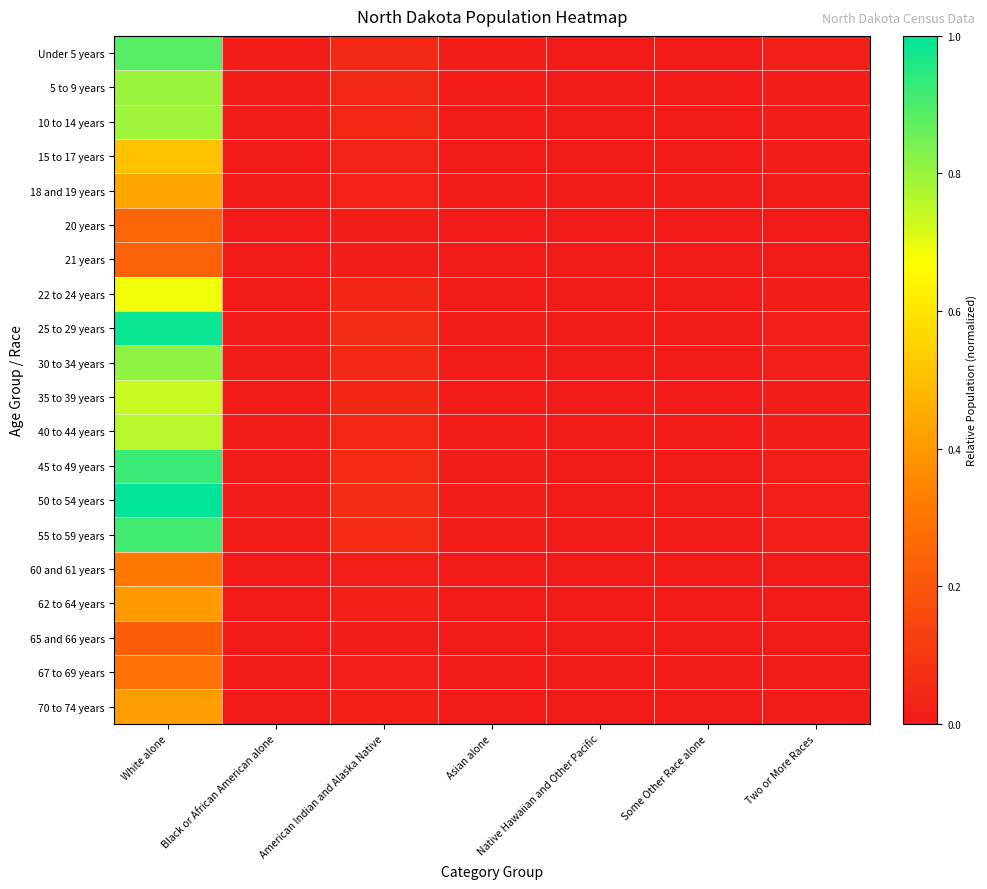

Reading left to right, extract all data points from this chart.

Under 5 years: White alone=0.9	Black or African American alone=0.0	American Indian and Alaska Native=0.1	Asian alone=0.0	Native Hawaiian and Other Pacific=0.0	Some Other Race alone=0.0	Two or More Races=0.0
5 to 9 years: White alone=0.8	Black or African American alone=0.0	American Indian and Alaska Native=0.0	Asian alone=0.0	Native Hawaiian and Other Pacific=0.0	Some Other Race alone=0.0	Two or More Races=0.0
10 to 14 years: White alone=0.8	Black or African American alone=0.0	American Indian and Alaska Native=0.0	Asian alone=0.0	Native Hawaiian and Other Pacific=0.0	Some Other Race alone=0.0	Two or More Races=0.0
15 to 17 years: White alone=0.5	Black or African American alone=0.0	American Indian and Alaska Native=0.0	Asian alone=0.0	Native Hawaiian and Other Pacific=0.0	Some Other Race alone=0.0	Two or More Races=0.0
18 and 19 years: White alone=0.4	Black or African American alone=0.0	American Indian and Alaska Native=0.0	Asian alone=0.0	Native Hawaiian and Other Pacific=0.0	Some Other Race alone=0.0	Two or More Races=0.0
20 years: White alone=0.2	Black or African American alone=0.0	American Indian and Alaska Native=0.0	Asian alone=0.0	Native Hawaiian and Other Pacific=0.0	Some Other Race alone=0.0	Two or More Races=0.0
21 years: White alone=0.2	Black or African American alone=0.0	American Indian and Alaska Native=0.0	Asian alone=0.0	Native Hawaiian and Other Pacific=0.0	Some Other Race alone=0.0	Two or More Races=0.0
22 to 24 years: White alone=0.7	Black or African American alone=0.0	American Indian and Alaska Native=0.0	Asian alone=0.0	Native Hawaiian and Other Pacific=0.0	Some Other Race alone=0.0	Two or More Races=0.0
25 to 29 years: White alone=1.0	Black or African American alone=0.0	American Indian and Alaska Native=0.1	Asian alone=0.0	Native Hawaiian and Other Pacific=0.0	Some Other Race alone=0.0	Two or More Races=0.0
30 to 34 years: White alone=0.8	Black or African American alone=0.0	American Indian and Alaska Native=0.0	Asian alone=0.0	Native Hawaiian and Other Pacific=0.0	Some Other Race alone=0.0	Two or More Races=0.0
35 to 39 years: White alone=0.7	Black or African American alone=0.0	American Indian and Alaska Native=0.0	Asian alone=0.0	Native Hawaiian and Other Pacific=0.0	Some Other Race alone=0.0	Two or More Races=0.0
40 to 44 years: White alone=0.8	Black or African American alone=0.0	American Indian and Alaska Native=0.0	Asian alone=0.0	Native Hawaiian and Other Pacific=0.0	Some Other Race alone=0.0	Two or More Races=0.0
45 to 49 years: White alone=0.9	Black or African American alone=0.0	American Indian and Alaska Native=0.1	Asian alone=0.0	Native Hawaiian and Other Pacific=0.0	Some Other Race alone=0.0	Two or More Races=0.0
50 to 54 years: White alone=1.0	Black or African American alone=0.0	American Indian and Alaska Native=0.1	Asian alone=0.0	Native Hawaiian and Other Pacific=0.0	Some Other Race alone=0.0	Two or More Races=0.0
55 to 59 years: White alone=0.9	Black or African American alone=0.0	American Indian and Alaska Native=0.1	Asian alone=0.0	Native Hawaiian and Other Pacific=0.0	Some Other Race alone=0.0	Two or More Races=0.0
60 and 61 years: White alone=0.3	Black or African American alone=0.0	American Indian and Alaska Native=0.0	Asian alone=0.0	Native Hawaiian and Other Pacific=0.0	Some Other Race alone=0.0	Two or More Races=0.0
62 to 64 years: White alone=0.4	Black or African American alone=0.0	American Indian and Alaska Native=0.0	Asian alone=0.0	Native Hawaiian and Other Pacific=0.0	Some Other Race alone=0.0	Two or More Races=0.0
65 and 66 years: White alone=0.2	Black or African American alone=0.0	American Indian and Alaska Native=0.0	Asian alone=0.0	Native Hawaiian and Other Pacific=0.0	Some Other Race alone=0.0	Two or More Races=0.0
67 to 69 years: White alone=0.3	Black or African American alone=0.0	American Indian and Alaska Native=0.0	Asian alone=0.0	Native Hawaiian and Other Pacific=0.0	Some Other Race alone=0.0	Two or More Races=0.0
70 to 74 years: White alone=0.4	Black or African American alone=0.0	American Indian and Alaska Native=0.0	Asian alone=0.0	Native Hawaiian and Other Pacific=0.0	Some Other Race alone=0.0	Two or More Races=0.0